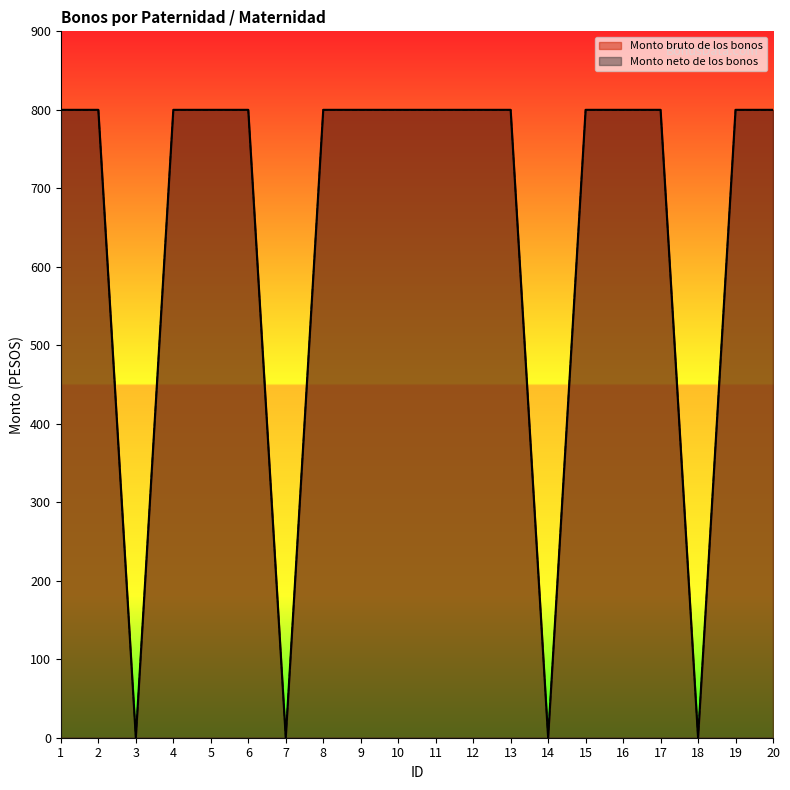

At which category is the sum across all series the highest?

1